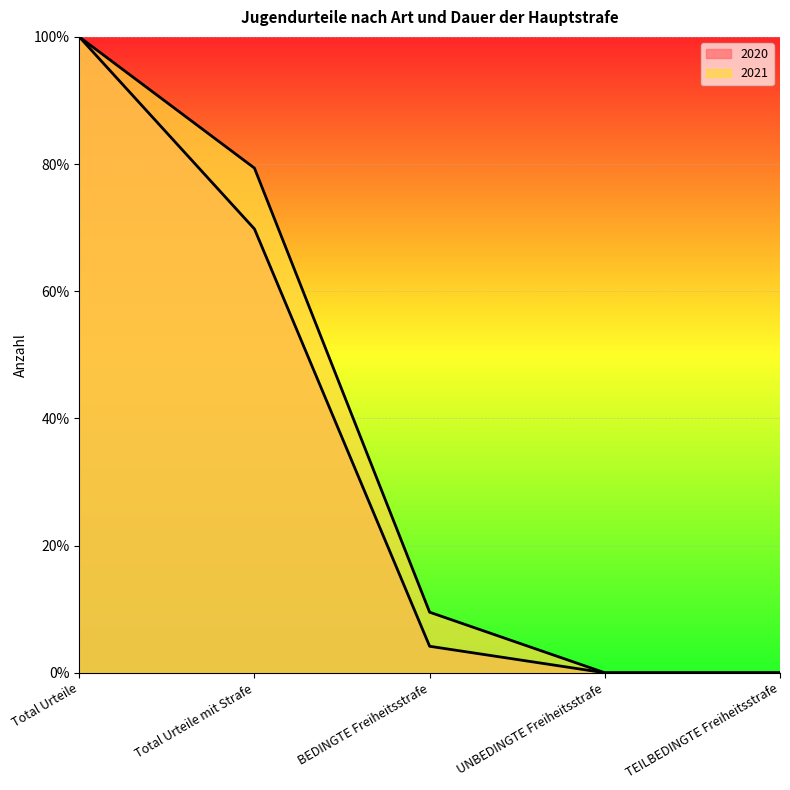

Reading left to right, extract all data points from this chart.

2020: Total Urteile=100.0	Total Urteile mit Strafe=69.8	BEDINGTE Freiheitsstrafe=4.2	UNBEDINGTE Freiheitsstrafe=0.0	TEILBEDINGTE Freiheitsstrafe=0.0
2021: Total Urteile=100.0	Total Urteile mit Strafe=79.4	BEDINGTE Freiheitsstrafe=9.5	UNBEDINGTE Freiheitsstrafe=0.0	TEILBEDINGTE Freiheitsstrafe=0.0